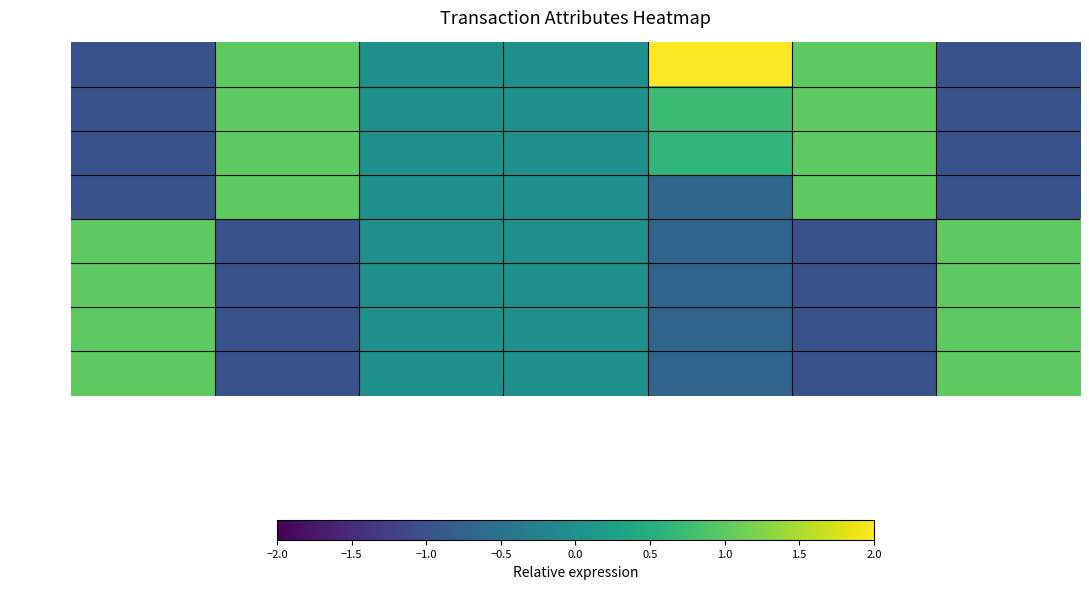

What is the difference between the highest and lowest values at direction?

2.0